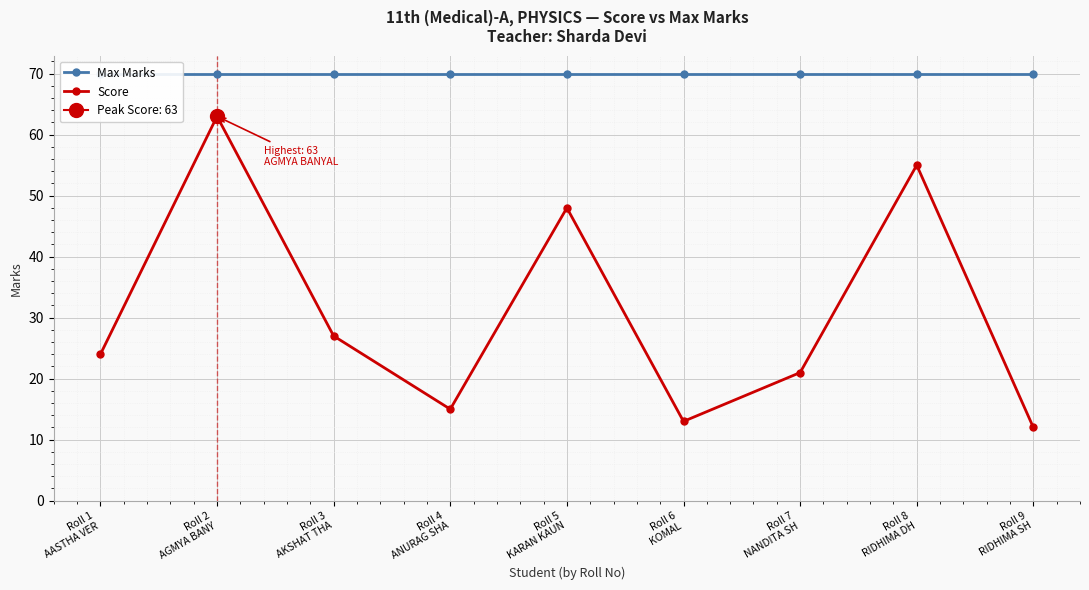

True or false: Max Marks and Score intersect in this chart.

False